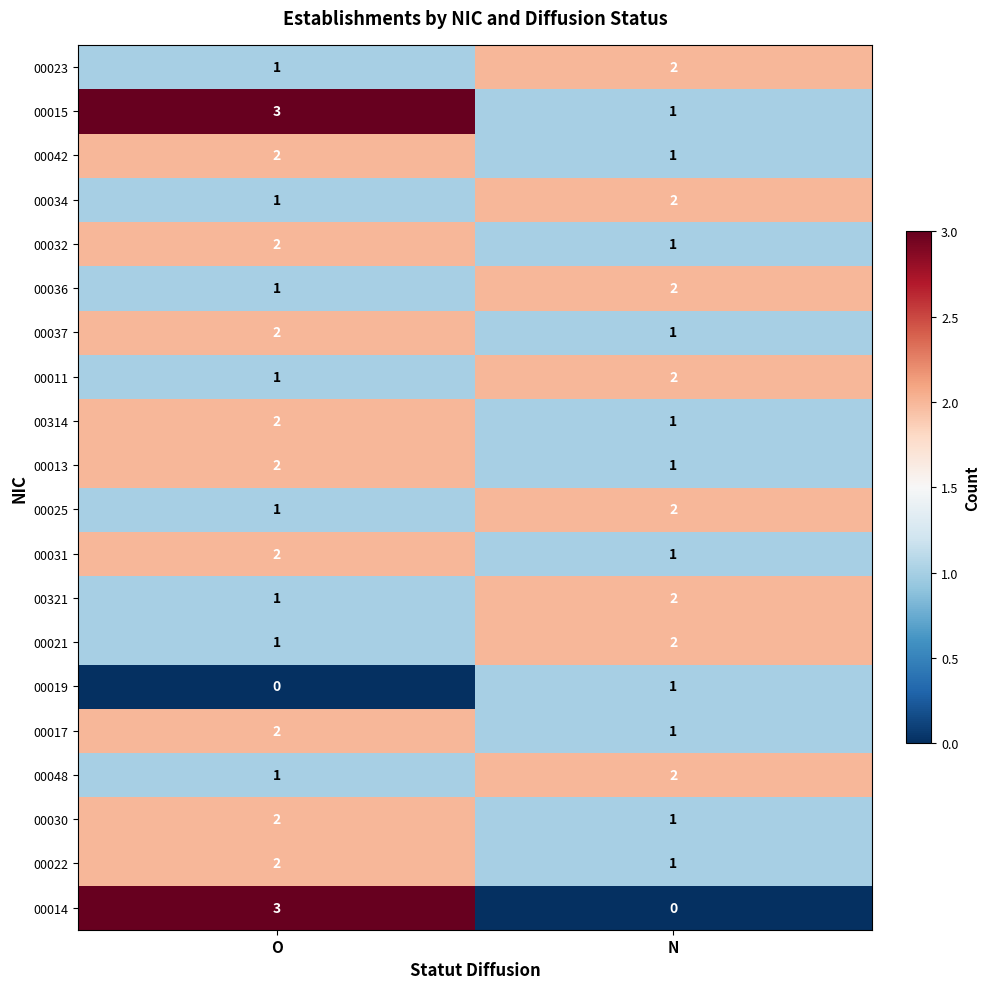

Which series has the widest spread of values?

00014